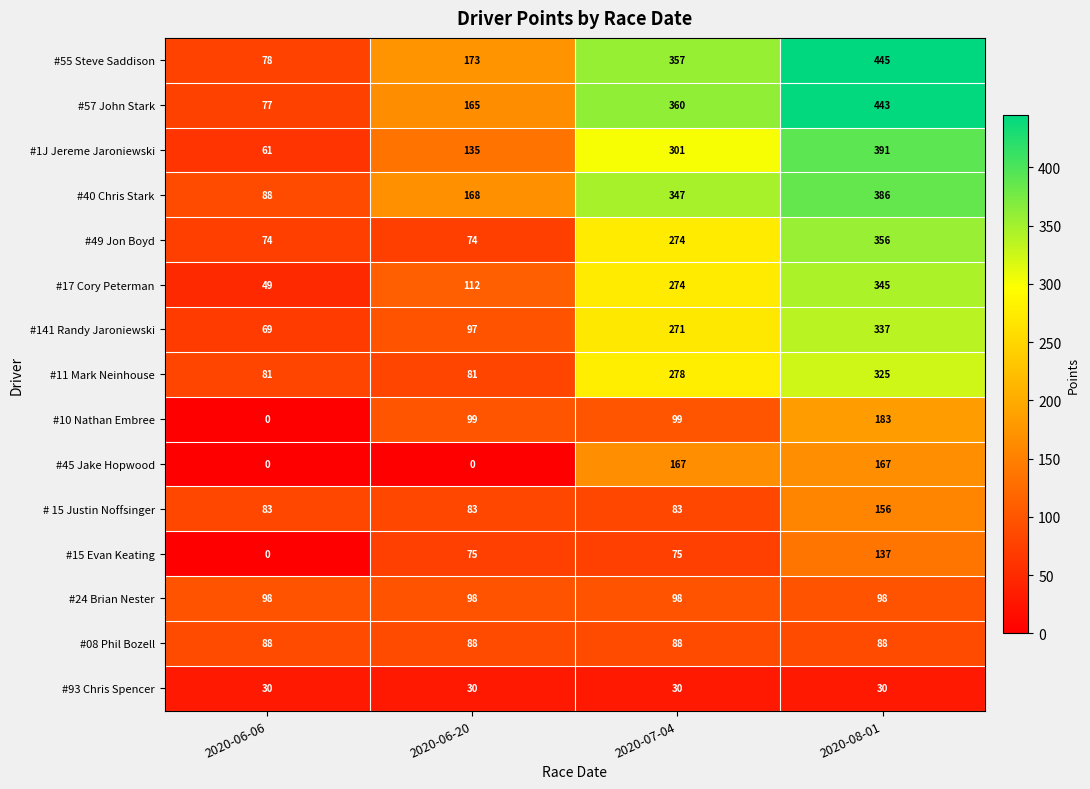

True or false: #49 Jon Boyd has a value of 114 at 2020-07-04.

False